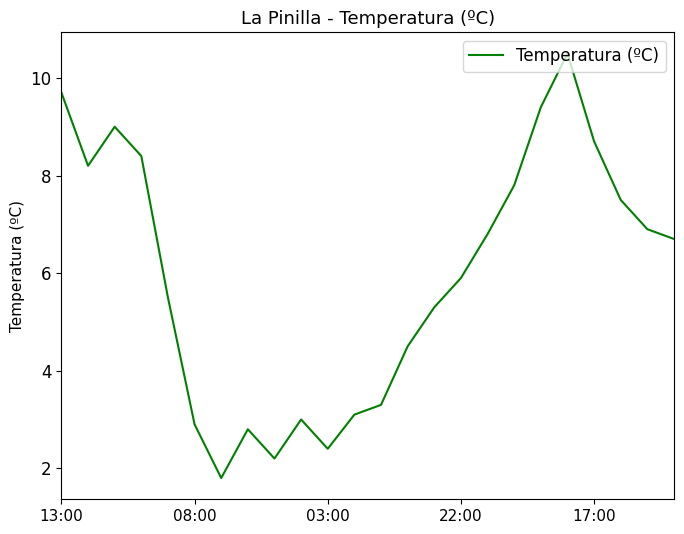

What is the difference between the maximum and minimum values?

8.7